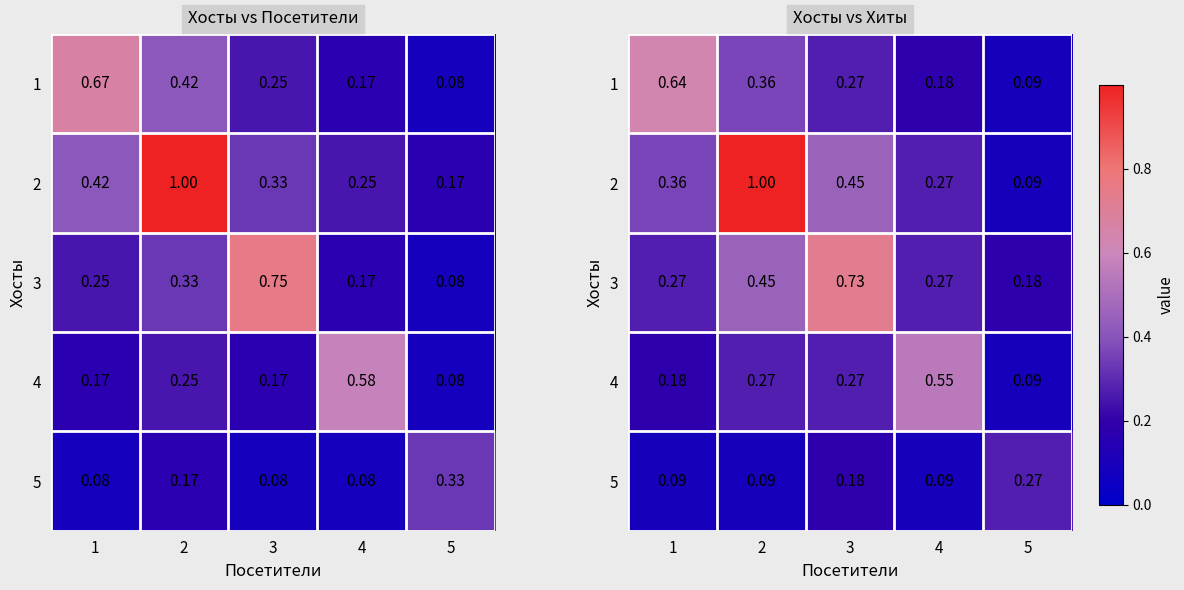

What is the sum of the 4 values at 4 and 3?

0.8